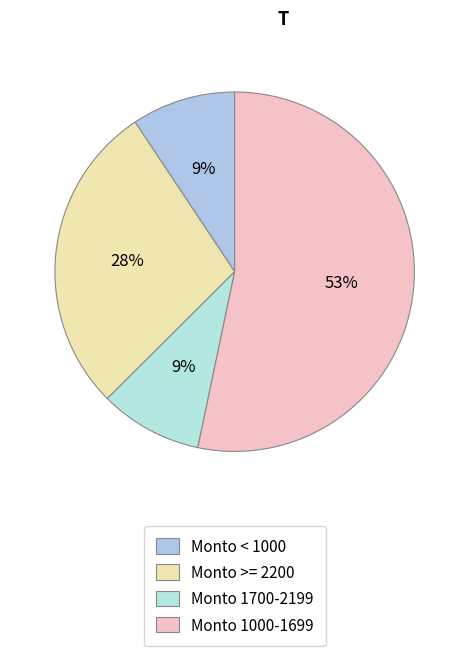

Count the number of slices in the pie.

4